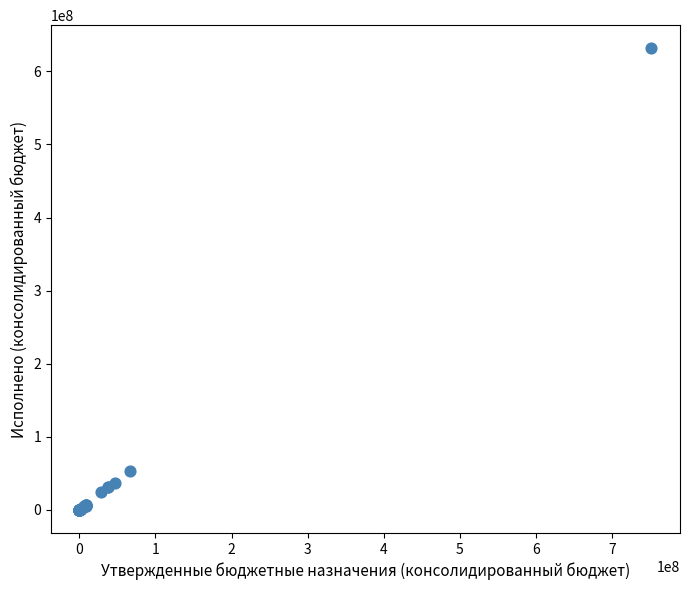

What Y value in the scatter plot is closest to 315785038?

53722586.4